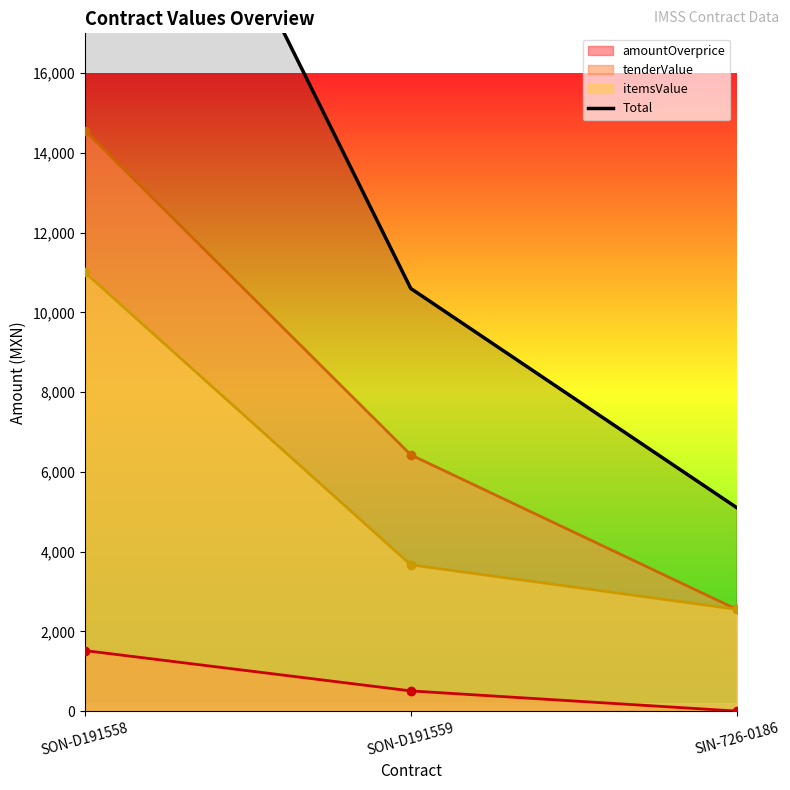

How many data points in amountOverprice are less than 505?

1